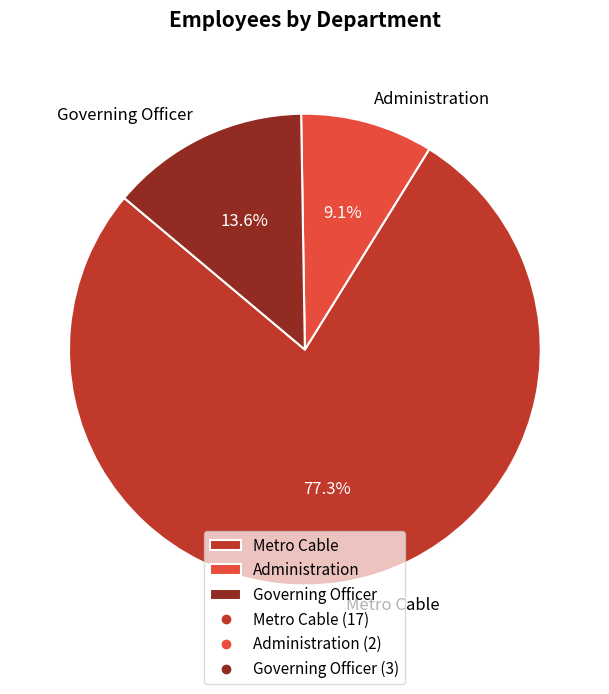

Does Governing Officer represent more than half of the total?

No